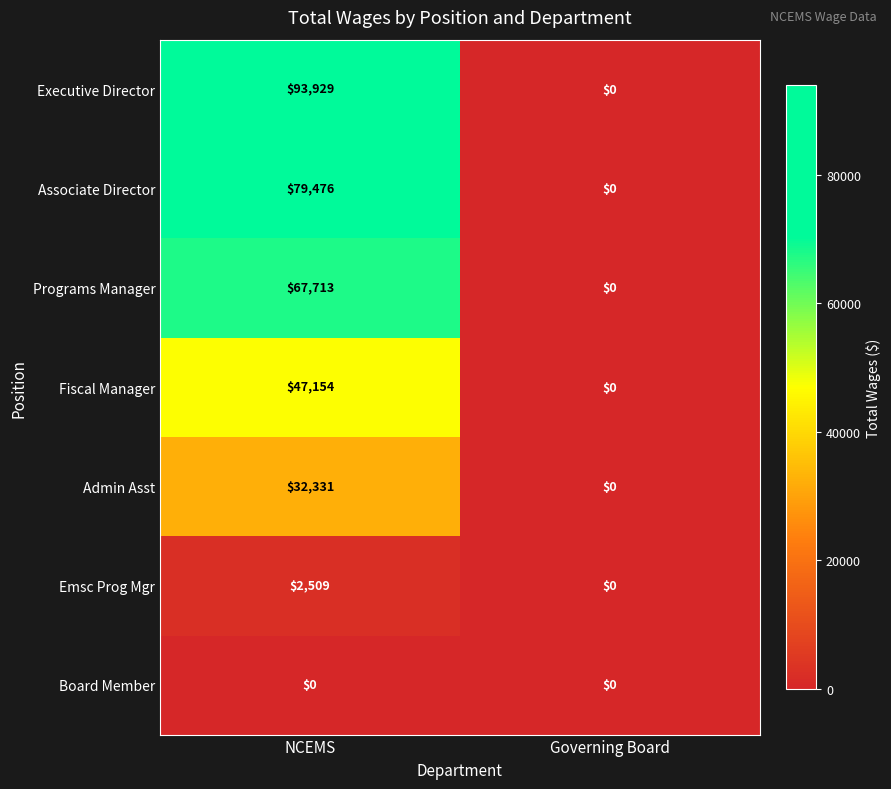

What is the difference between the highest and lowest values at NCEMS?

93929